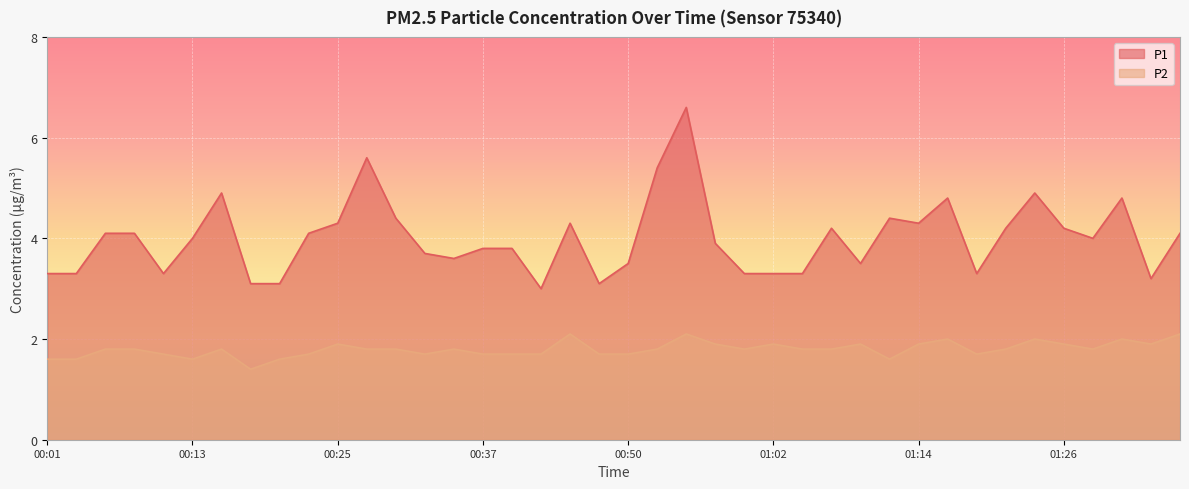

What value does the P1 series have at 00:52?

5.4